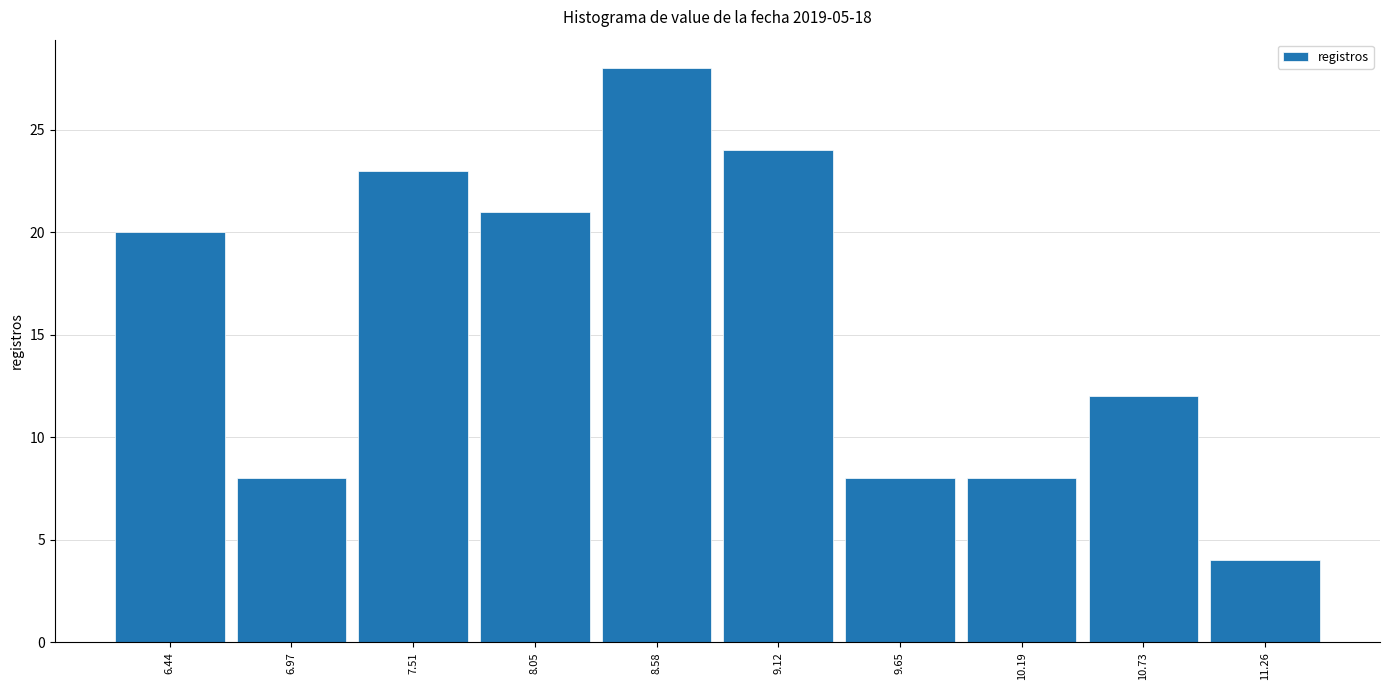

Reading left to right, list every bar in this chart as the range it spans on the x-axis followed by its height. Neither the bar edges nor the heights are printed on the chart, so give them approximately, as read against the axes.

6.2 to 6.7: 20
6.7 to 7.2: 8
7.2 to 7.8: 23
7.8 to 8.3: 21
8.3 to 8.9: 28
8.9 to 9.4: 24
9.4 to 9.9: 8
9.9 to 10.5: 8
10.5 to 11.0: 12
11.0 to 11.5: 4